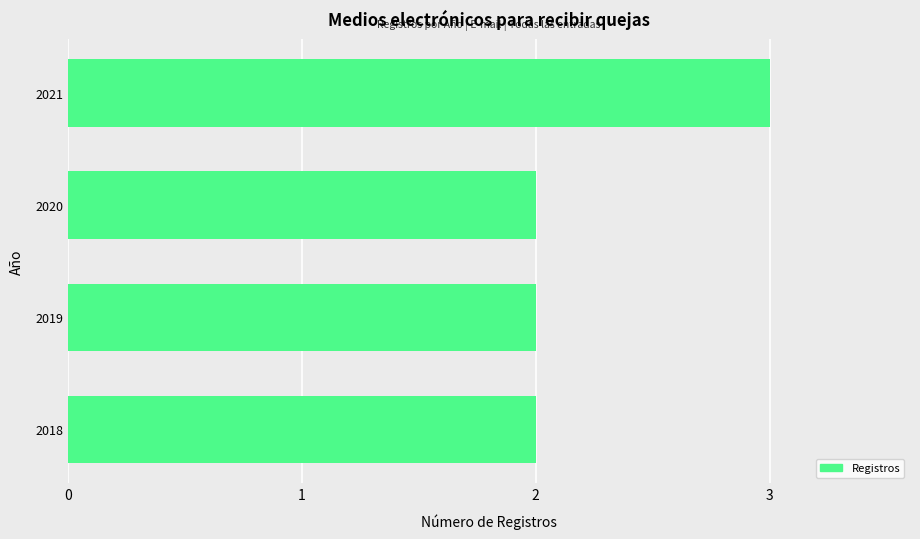

How many distinct data groups are displayed?

1